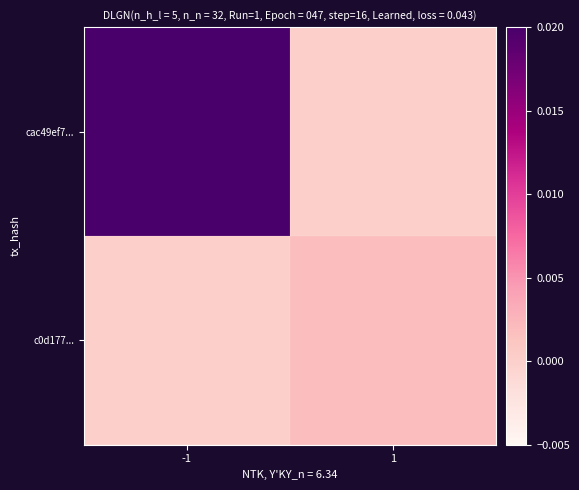

Rank the series by their average value, from highest to lowest.

cac49ef7..., c0d177...